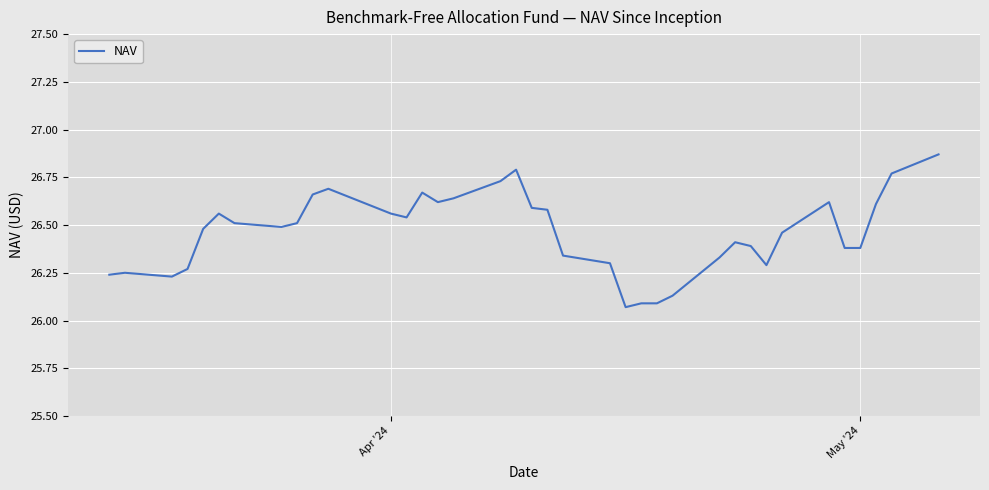

What is the difference between the maximum and minimum values?

0.8